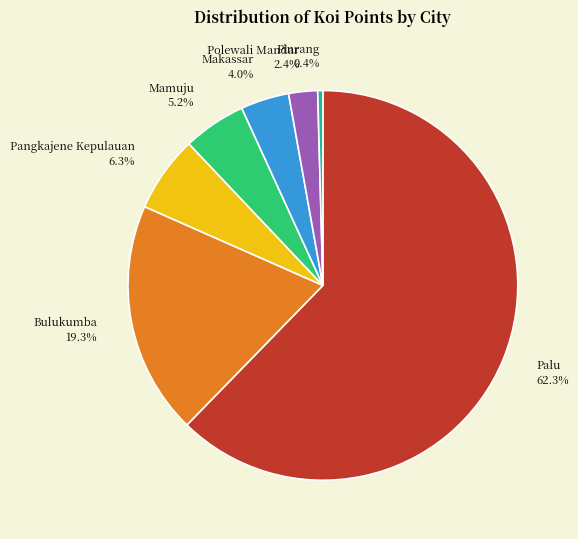

How many slices are in this pie chart?

7